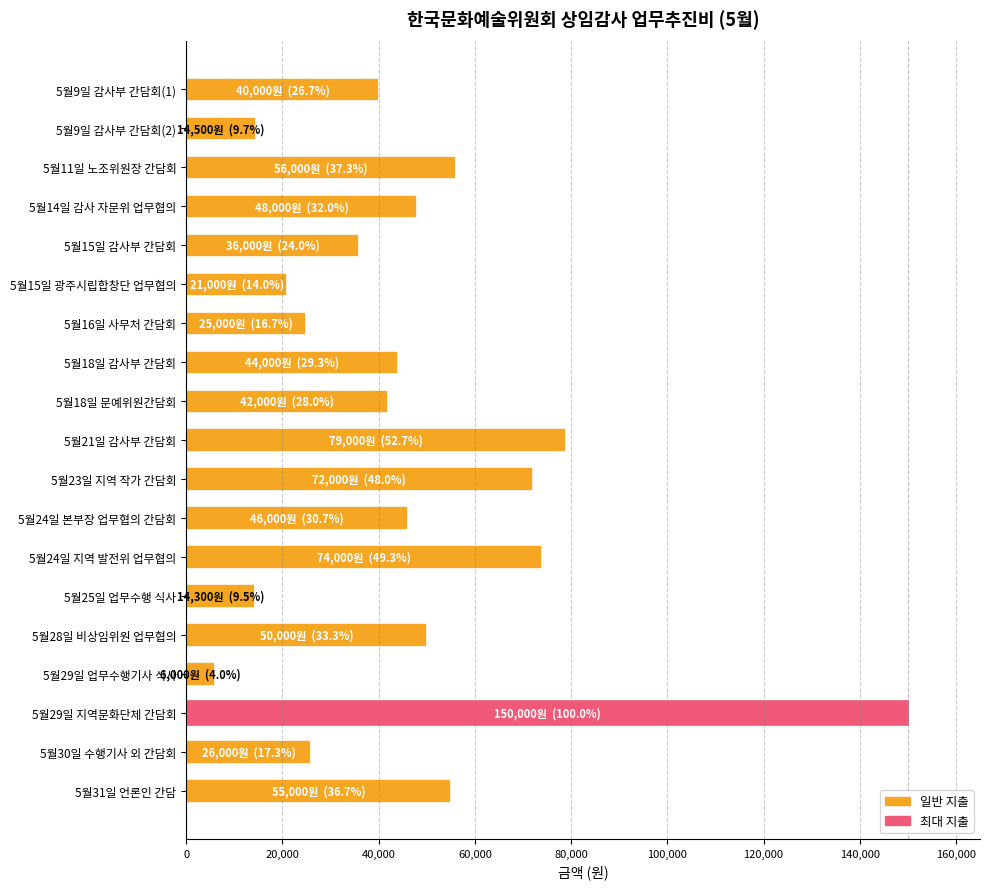

What is the difference between the maximum and second lowest values?

135700